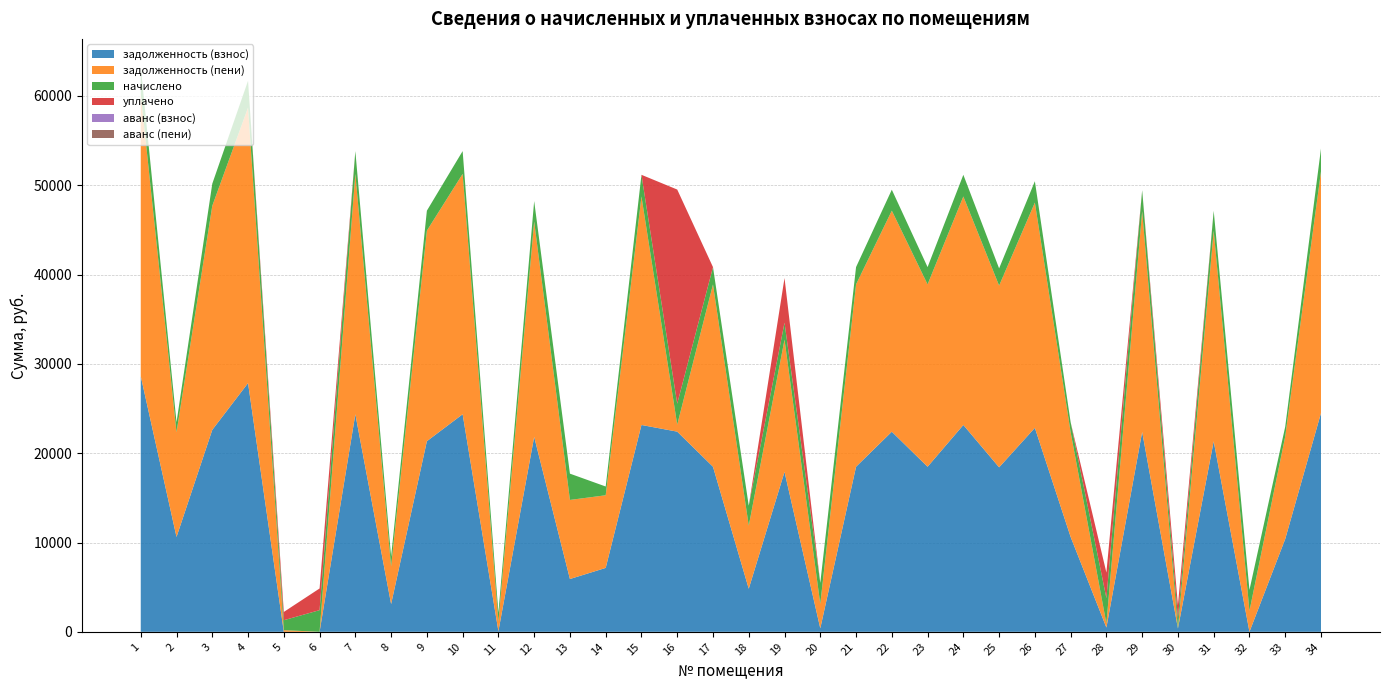

Reading left to right, transcribe all the data shown in this chart.

задолженность (взнос): 1=28618.4	2=10622.3	3=22615.9	4=27850.8	5=0.0	6=0.0	7=24363.0	8=3105.6	9=21342.0	10=24363.0	11=70.0	12=21829.2	13=5912.4	14=7155.4	15=23161.1	16=22414.0	17=18483.4	18=4825.0	19=17910.5	20=391.2	21=18483.4	22=22406.0	23=18483.4	24=23161.1	25=18418.4	26=22836.2	27=10622.3	28=474.0	29=22381.4	30=372.8	31=21337.0	32=1.7	33=10394.9	34=24493.0
задолженность (пени): 1=31615.6	2=11734.7	3=25089.1	4=30851.4	5=186.2	6=0.0	7=26914.5	8=4218.1	9=23577.1	10=26914.5	11=1080.4	12=24115.3	13=8855.2	14=8135.2	15=25586.7	16=782.5	17=20419.1	18=7060.1	19=14808.8	20=2738.6	21=20419.1	22=24753.3	23=20419.1	24=25586.7	25=20347.4	26=25227.8	27=11734.7	28=449.6	29=24725.4	30=0.0	31=23572.1	32=2345.6	33=11483.5	34=27058.1
начислено: 1=2997.2	2=1112.5	3=2473.3	4=3000.5	5=1112.5	6=2425.6	7=2551.5	8=1112.5	9=2235.1	10=2551.5	11=1010.4	12=2286.1	13=2942.8	14=979.8	15=2425.6	16=2347.4	17=1935.7	18=2235.1	19=1898.3	20=2347.4	21=1935.7	22=2347.4	23=1935.7	24=2425.6	25=1928.9	26=2391.6	27=1112.5	28=2844.1	29=2344.0	30=1119.2	31=2235.1	32=2344.0	33=1088.6	34=2565.1
уплачено: 1=0.0	2=0.0	3=0.0	4=0.0	5=926.0	6=2425.0	7=0.0	8=0.0	9=0.0	10=0.0	11=0.0	12=0.0	13=0.0	14=0.0	15=0.0	16=23978.9	17=0.0	18=0.0	19=5000.0	20=0.0	21=0.0	22=0.0	23=0.0	24=0.0	25=0.0	26=0.0	27=0.0	28=2868.5	29=0.0	30=1492.4	31=0.0	32=0.0	33=0.0	34=0.0
аванс (взнос): 1=0.0	2=0.0	3=0.0	4=0.0	5=0.2	6=2.1	7=0.0	8=0.0	9=0.0	10=0.0	11=0.0	12=0.0	13=0.0	14=0.0	15=0.0	16=0.0	17=0.0	18=0.0	19=0.0	20=0.0	21=0.0	22=0.0	23=0.0	24=0.0	25=0.0	26=0.0	27=0.0	28=0.0	29=0.0	30=0.0	31=0.0	32=0.0	33=0.0	34=0.0
аванс (пени): 1=0.0	2=0.0	3=0.0	4=0.0	5=0.0	6=1.5	7=0.0	8=0.0	9=0.0	10=0.0	11=0.0	12=0.0	13=0.0	14=0.0	15=0.0	16=0.0	17=0.0	18=0.0	19=0.0	20=0.0	21=0.0	22=0.0	23=0.0	24=0.0	25=0.0	26=0.0	27=0.0	28=0.0	29=0.0	30=0.4	31=0.0	32=0.0	33=0.0	34=0.0